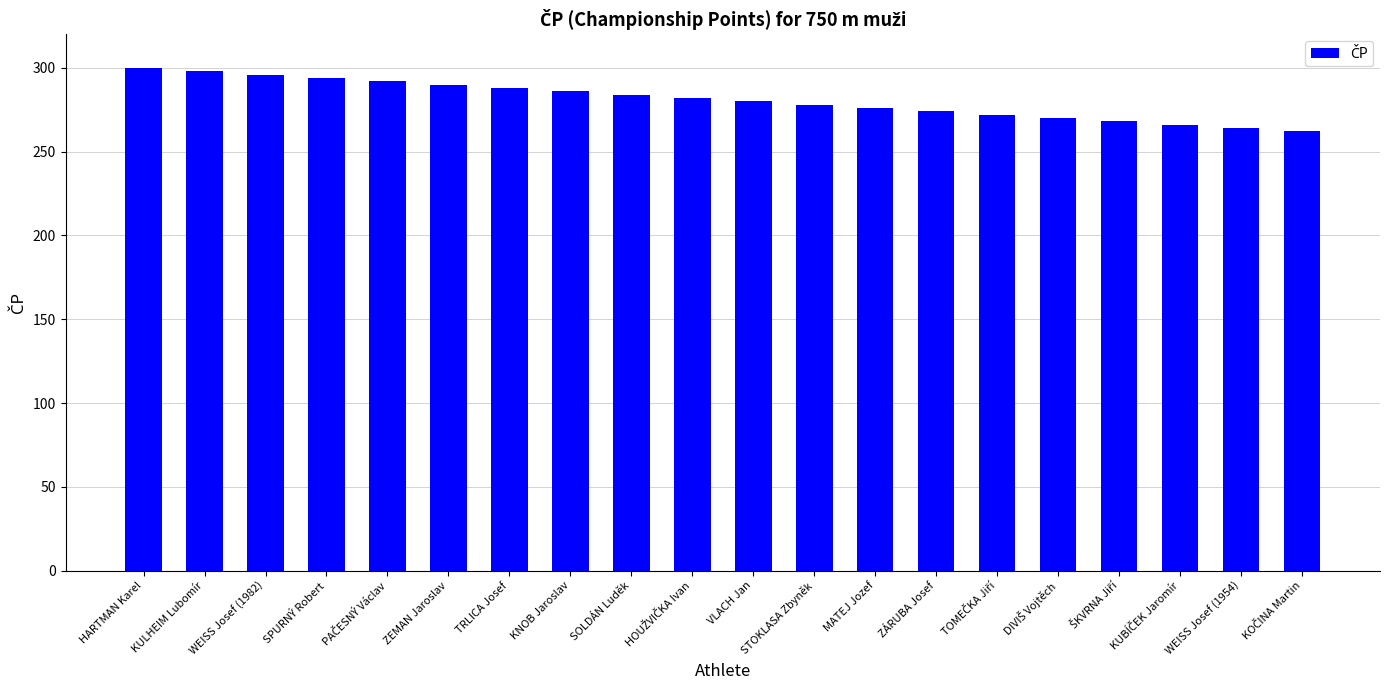

Is it true that the value at ZEMAN Jaroslav is 290?

True